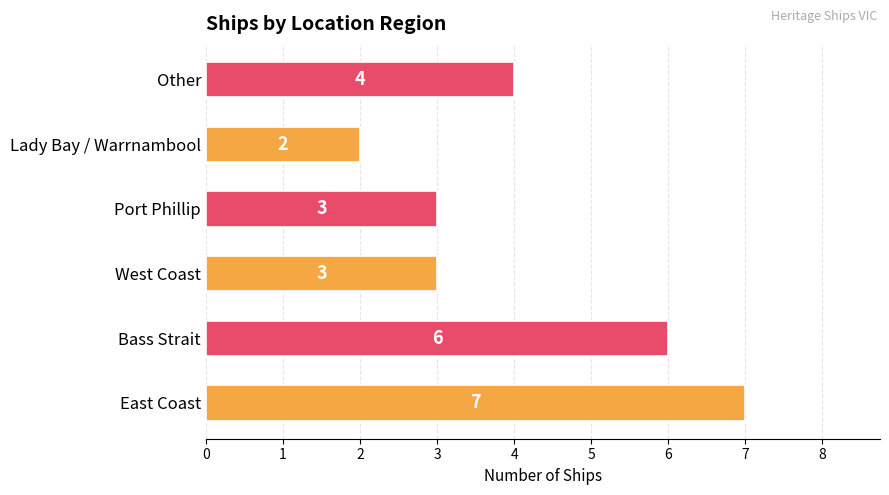

Which has a higher value, Bass Strait or Lady Bay / Warrnambool?

Bass Strait